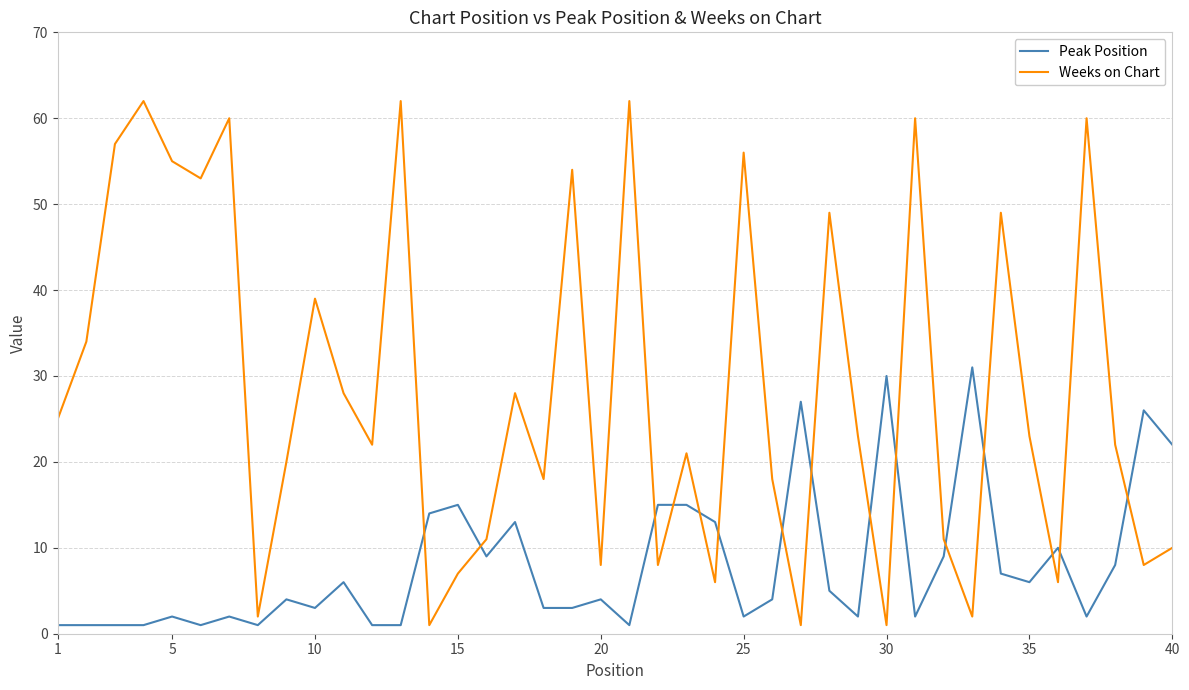

Which series ends up on top after the final intersection of Weeks on Chart and Peak Position?

Peak Position